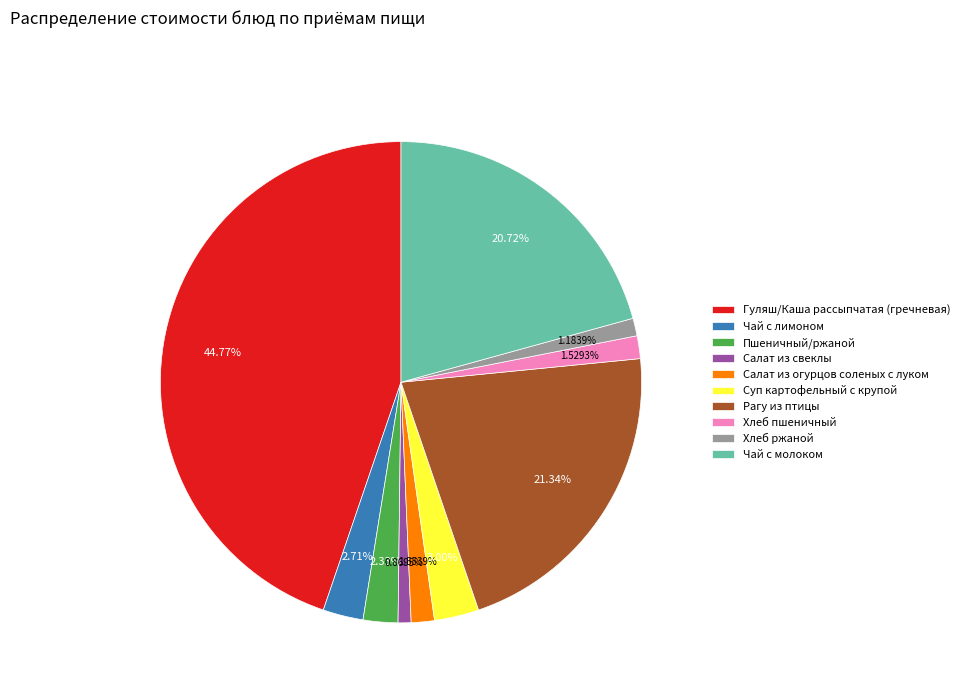

Do Гуляш/Каша рассыпчатая (гречневая) and Салат из огурцов соленых с луком together represent more than half of the pie?

No